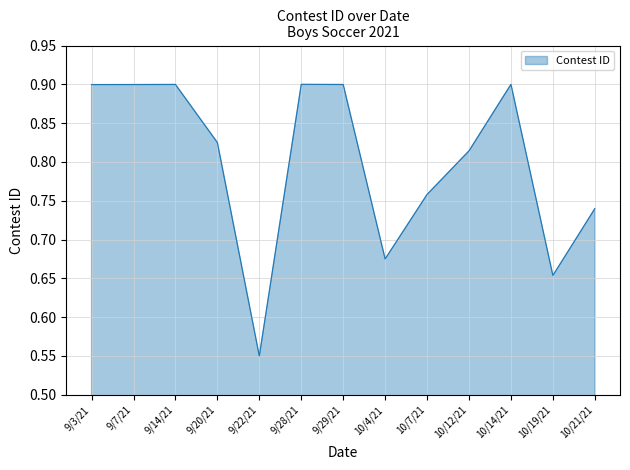

True or false: the data has more than 2 interior local peaks.

True